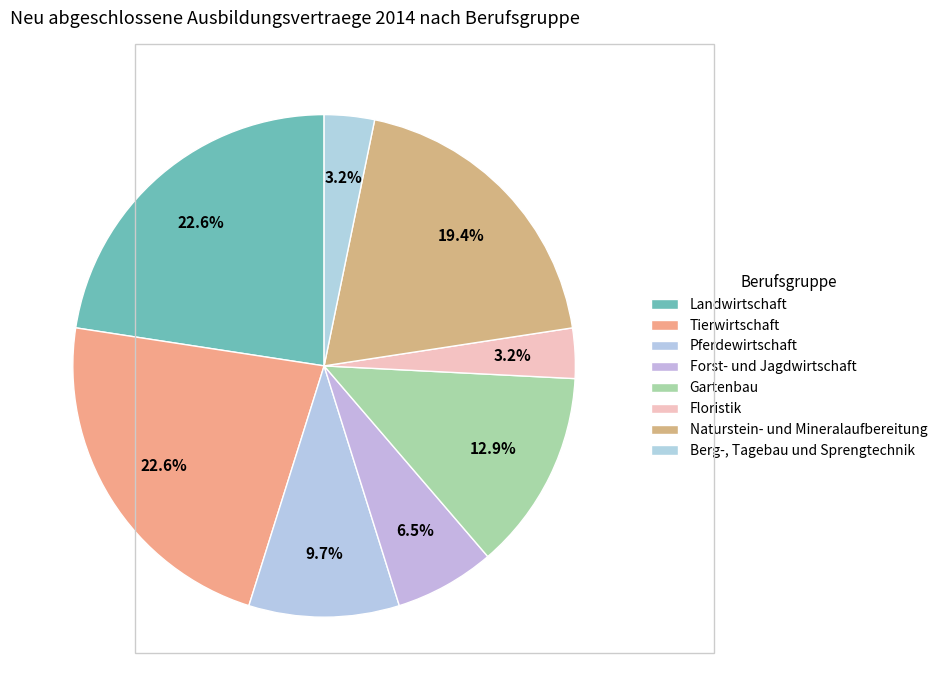

Count the number of slices in the pie.

8